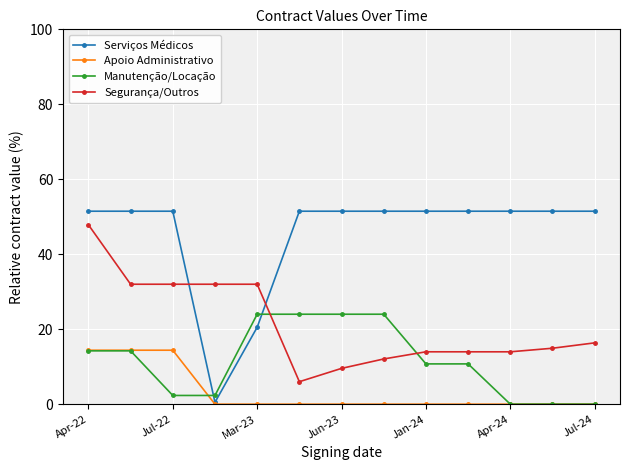

What is the maximum value shown in the chart?

51.5